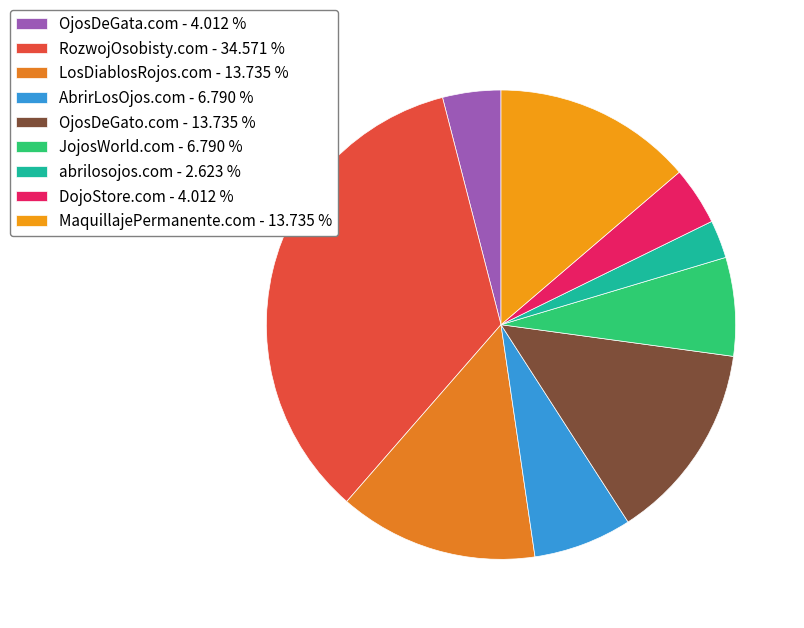

What percentage do OjosDeGata.com and AbrirLosOjos.com together represent?

10.8%